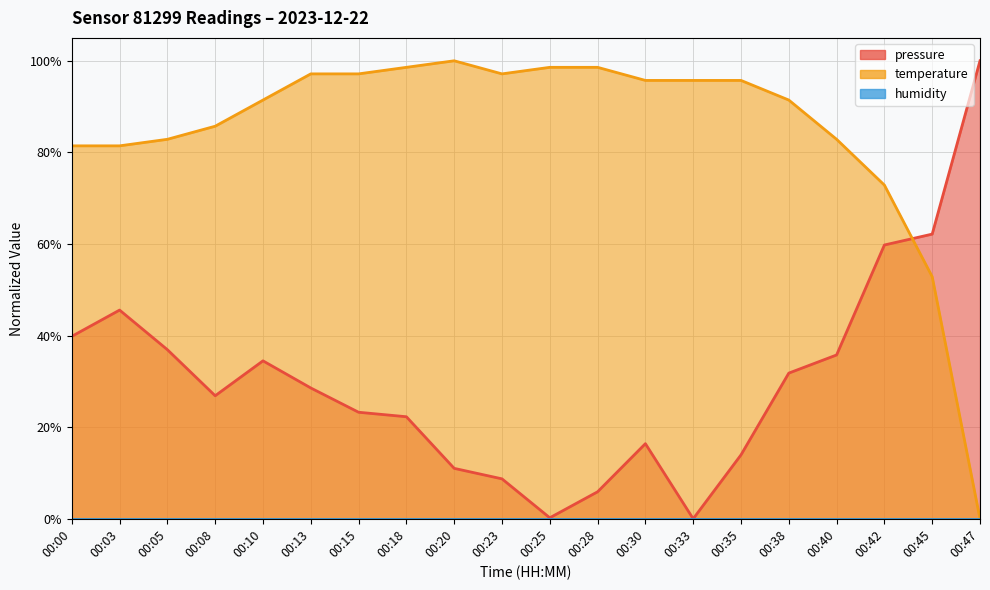

What is the maximum value for temperature?

1.0